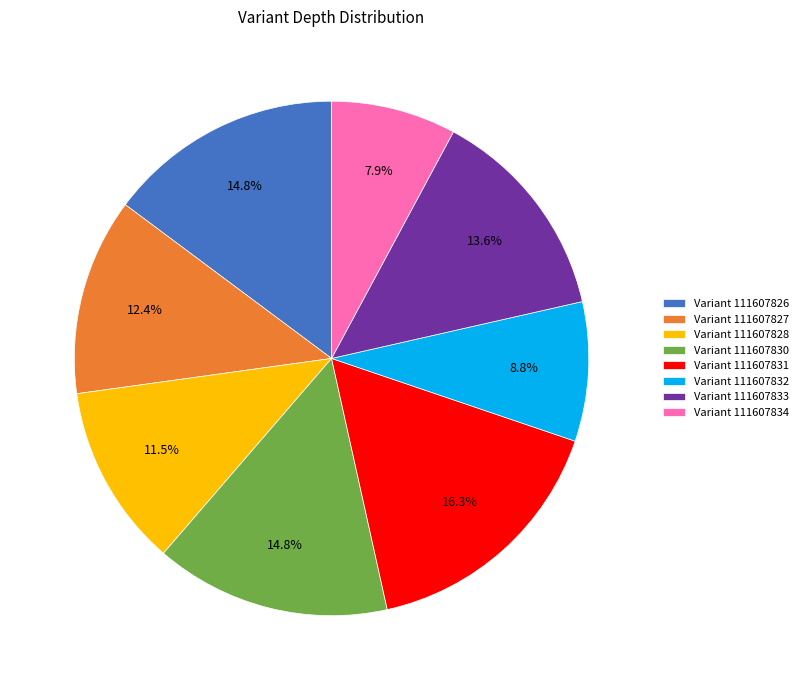

Count the number of slices in the pie.

8